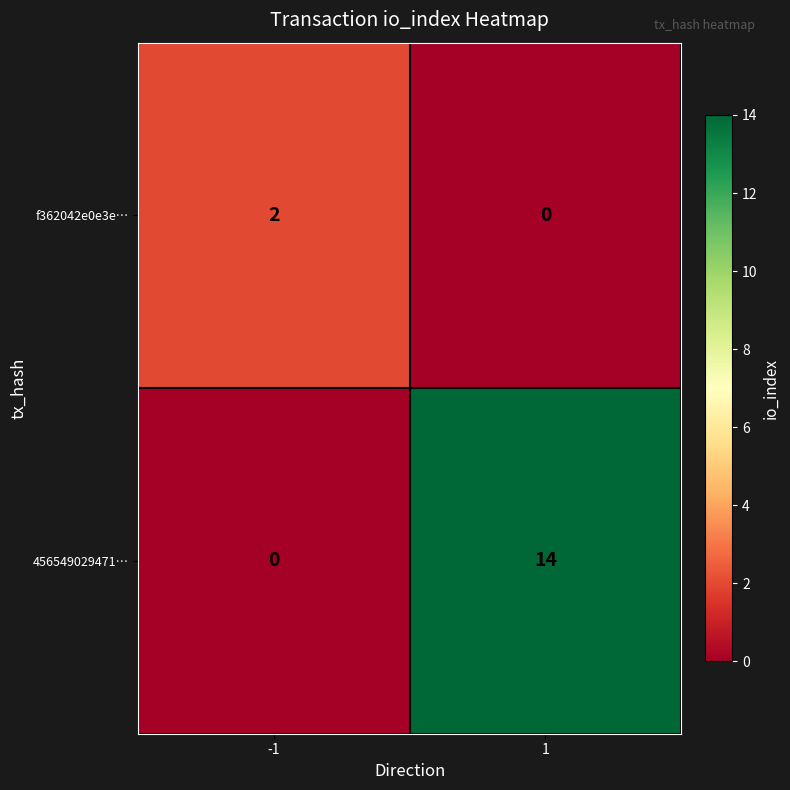

Reading right to left, extract all data points from this chart.

f362042e0e3e…: 1=0	-1=2
456549029471…: 1=14	-1=0